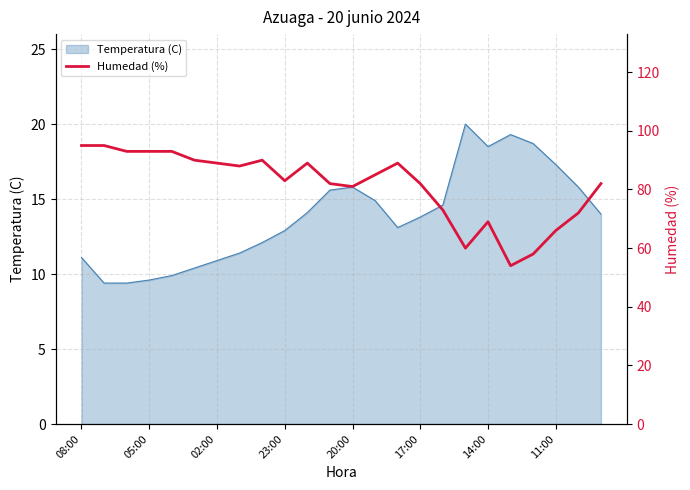

What is the sum of all values?

1951